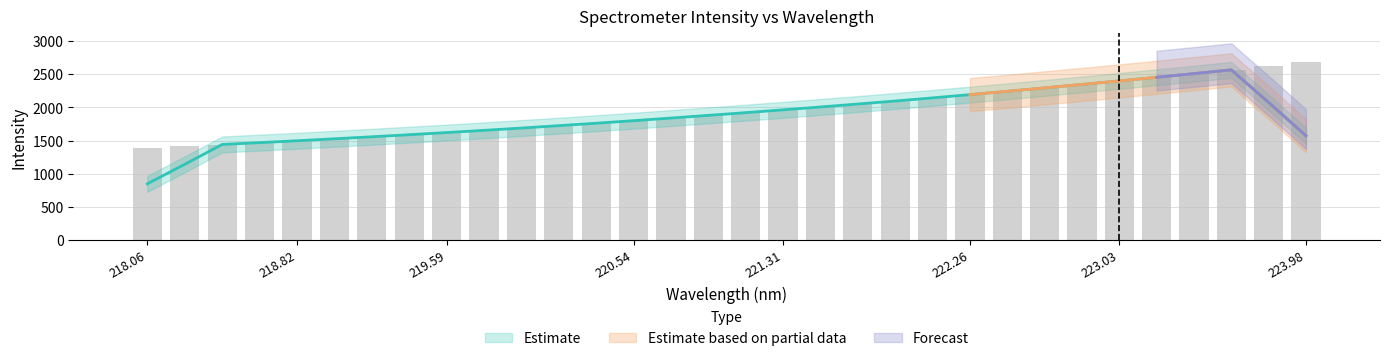

What is the label of the 18th bar from the right?

220.7354